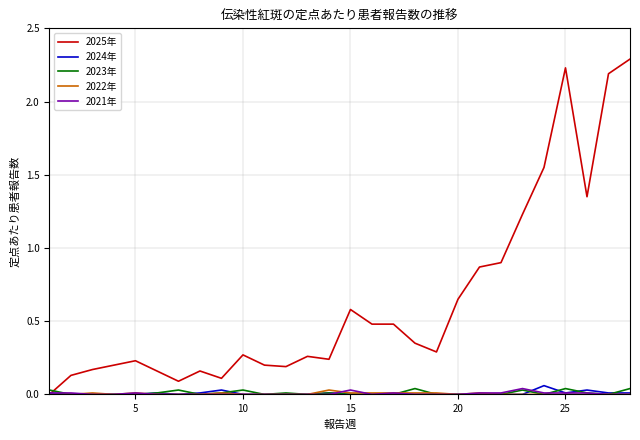

What is the greatest value displayed?

2.3